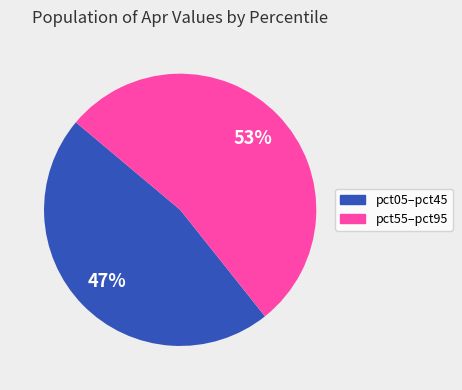

Is there any slice that represents more than half of the pie?

Yes